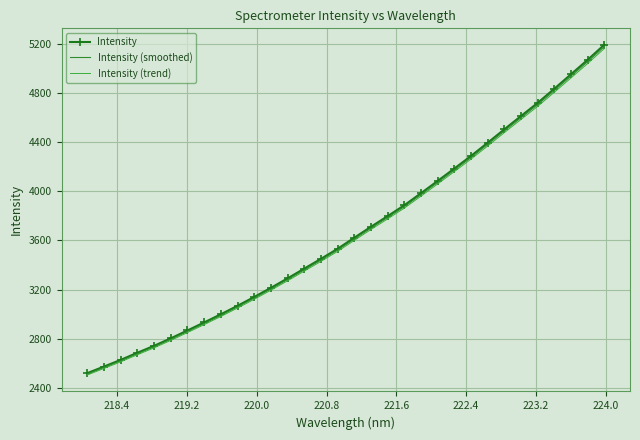

What is the difference between the second highest and minimum values in the Intensity series?

2550.0